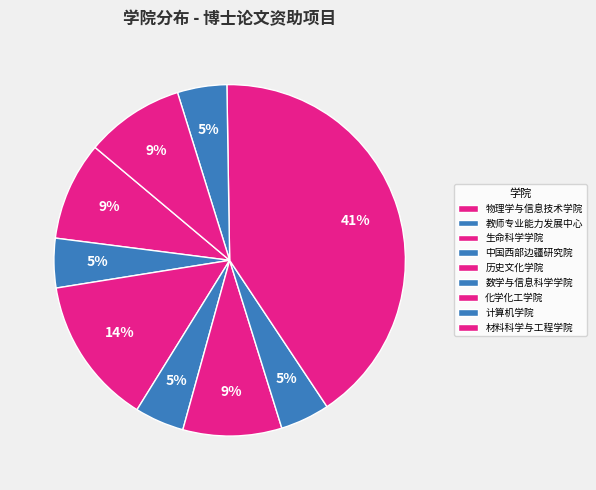

Is 中国西部边疆研究院 the majority of the pie?

No